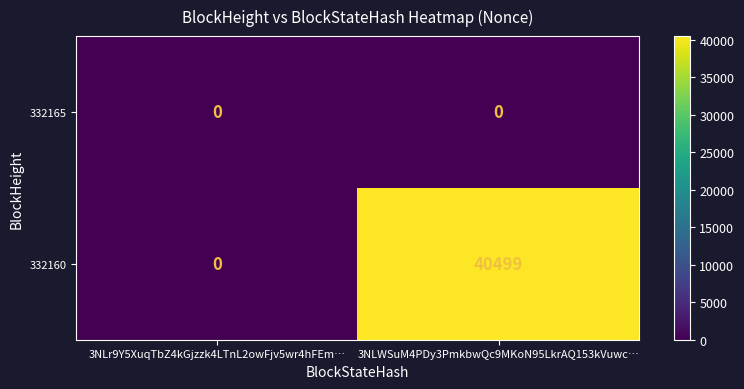

Read the 332160 value at 3NLWSuM4PDy3PmkbwQc9MKoN95LkrAQ153kVuwc…, to the nearest 100.

40500